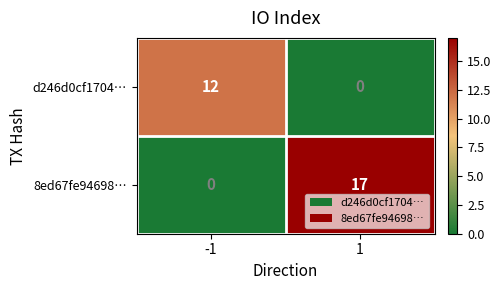

What is the difference between the maximum and minimum values in the d246d0cf1704… series?

12